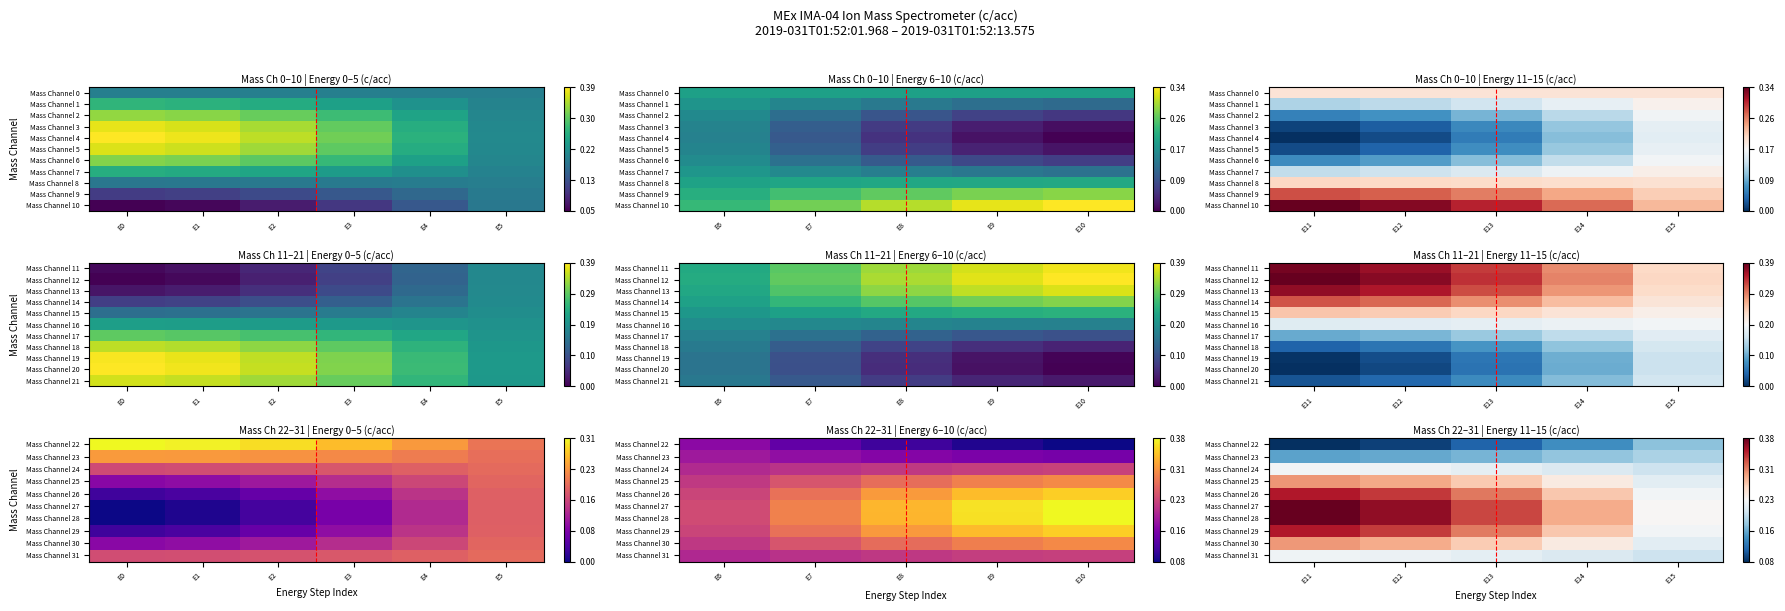

What is the sum of the Mass Channel 25 values at E11 and E12?

0.6